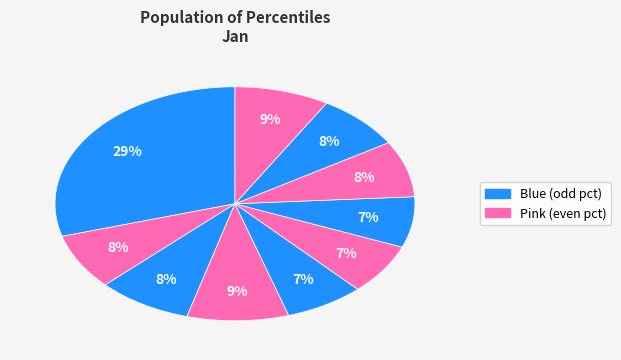

To the nearest percent, what is the average slice percentage?

10%